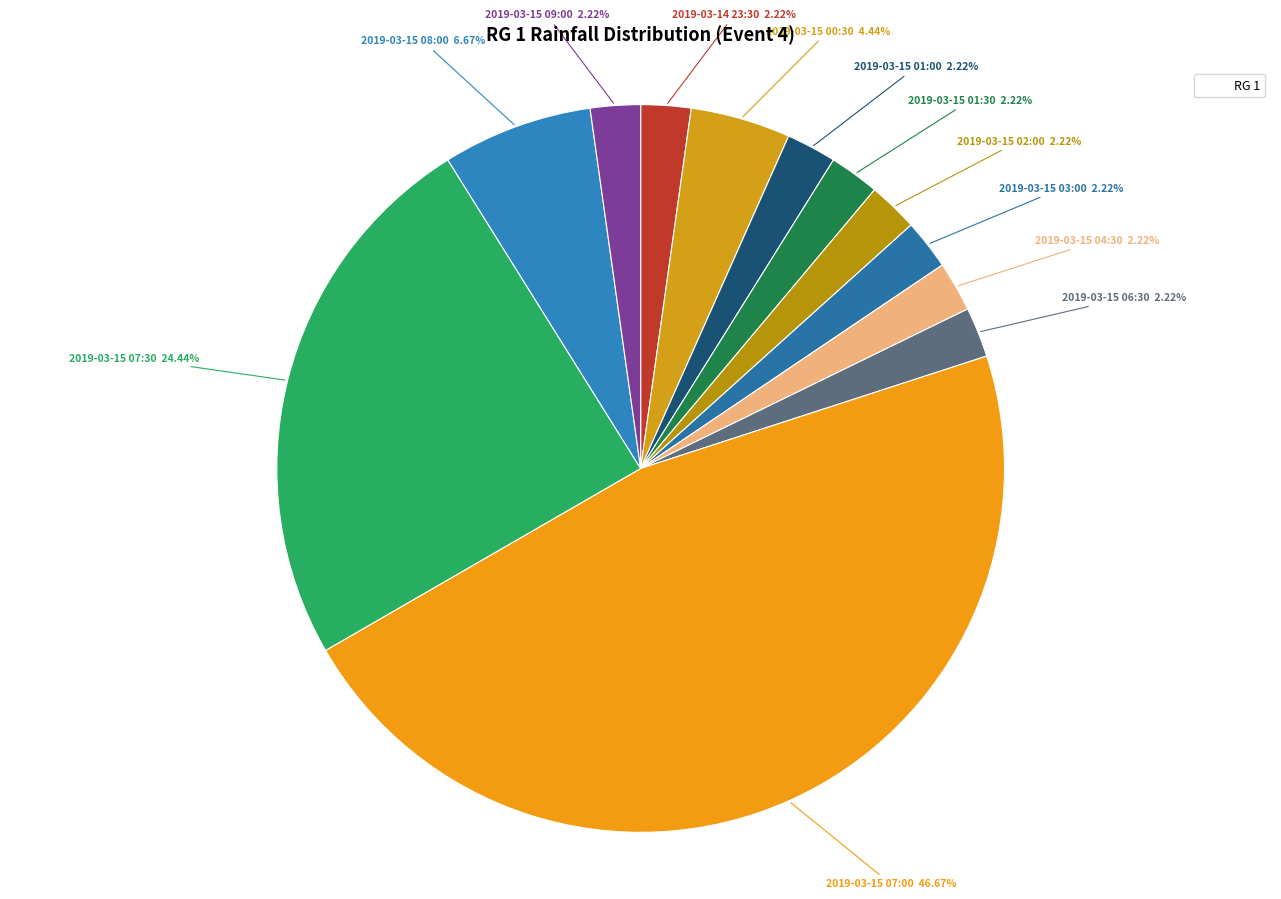

How many slices are in this pie chart?

12